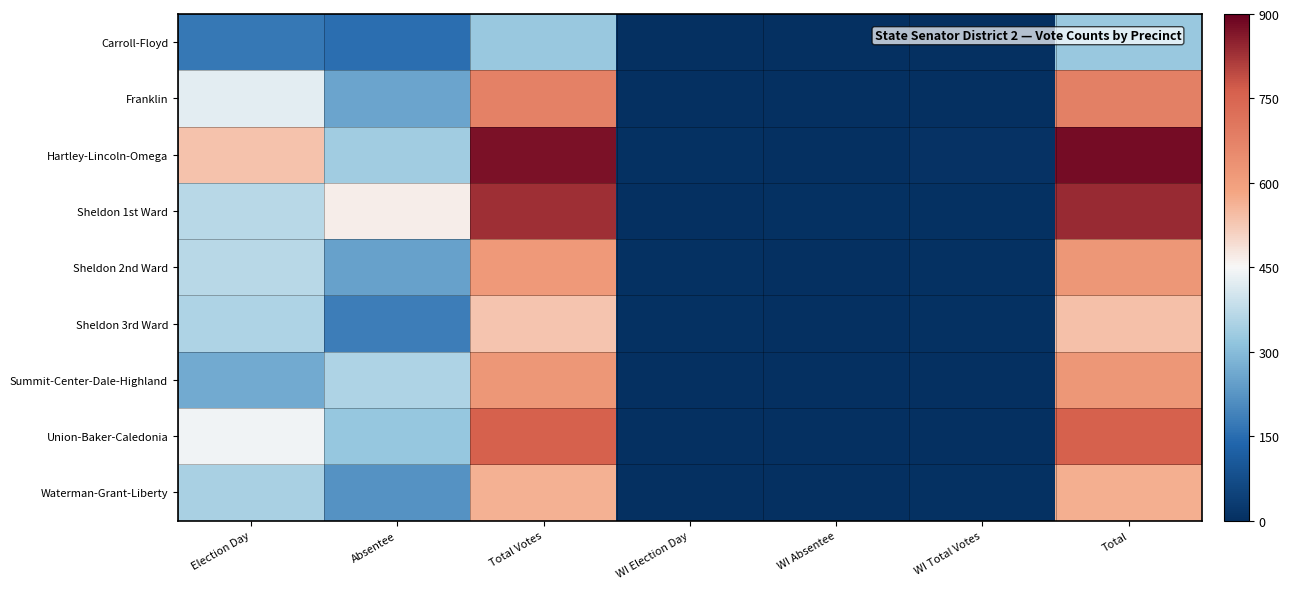

Which series has the largest total across all categories?

Hartley-Lincoln-Omega